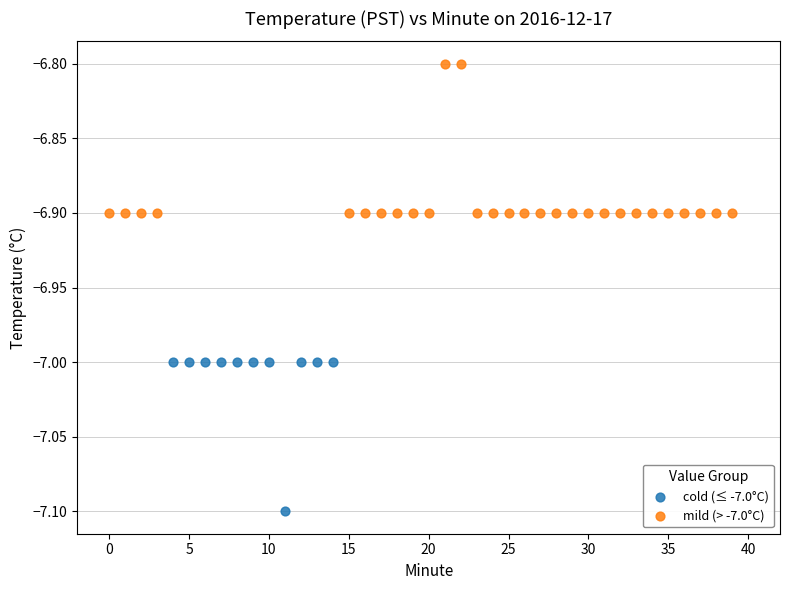

Which series reaches the maximum Y coordinate?

mild (> -7.0°C)